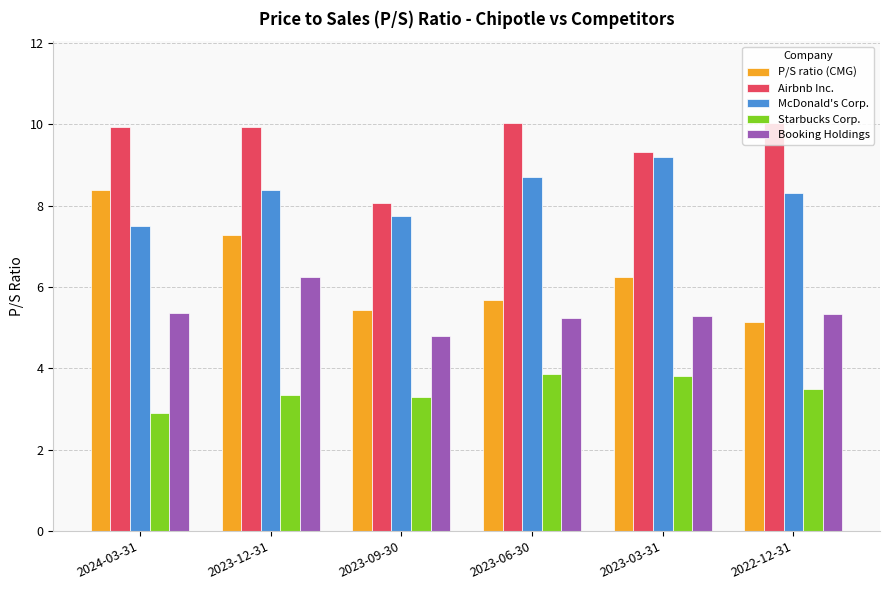

Count the Booking Holdings values in the range 5 to 6.

4